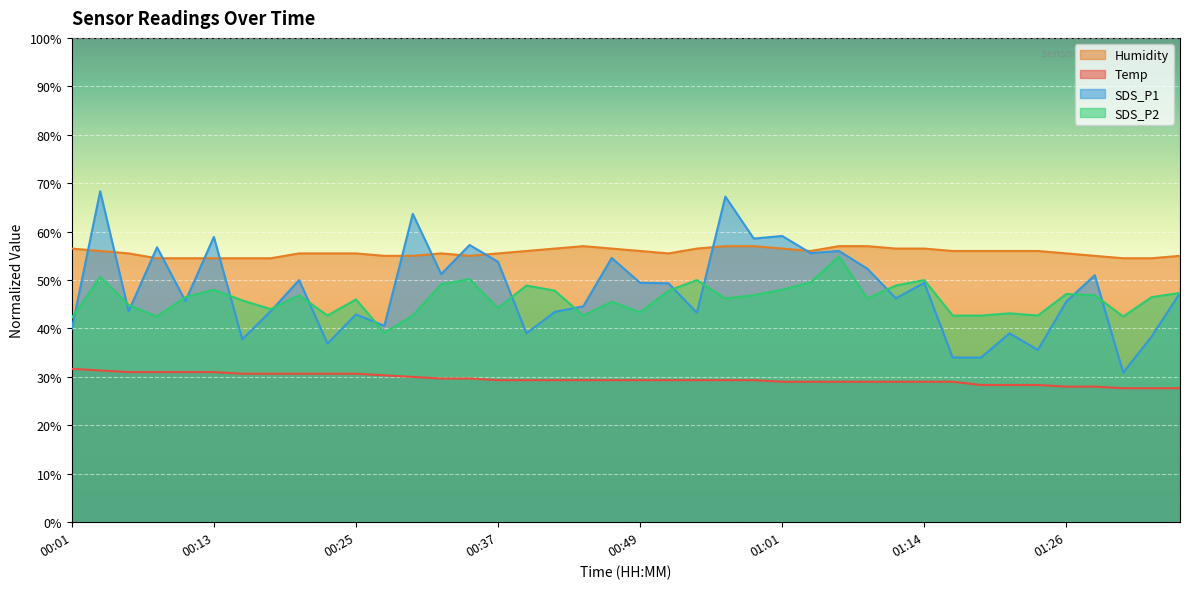

Reading right to left, transcribe all the data shown in this chart.

Temp: 01:35=27.7	01:33=27.7	01:31=27.7	01:28=28.0	01:26=28.0	01:23=28.3	01:21=28.3	01:18=28.3	01:16=29.0	01:14=29.0	01:11=29.0	01:09=29.0	01:06=29.0	01:04=29.0	01:01=29.0	00:59=29.3	00:56=29.3	00:54=29.3	00:52=29.3	00:49=29.3	00:47=29.3	00:44=29.3	00:42=29.3	00:39=29.3	00:37=29.3	00:35=29.7	00:32=29.7	00:30=30.0	00:27=30.3	00:25=30.7	00:22=30.7	00:20=30.7	00:18=30.7	00:15=30.7	00:13=31.0	00:10=31.0	00:08=31.0	00:05=31.0	00:03=31.3	00:01=31.7
Humidity: 01:35=55.0	01:33=54.5	01:31=54.5	01:28=55.0	01:26=55.5	01:23=56.0	01:21=56.0	01:18=56.0	01:16=56.0	01:14=56.5	01:11=56.5	01:09=57.0	01:06=57.0	01:04=56.0	01:01=56.5	00:59=57.0	00:56=57.0	00:54=56.5	00:52=55.5	00:49=56.0	00:47=56.5	00:44=57.0	00:42=56.5	00:39=56.0	00:37=55.5	00:35=55.0	00:32=55.5	00:30=55.0	00:27=55.0	00:25=55.5	00:22=55.5	00:20=55.5	00:18=54.5	00:15=54.5	00:13=54.5	00:10=54.5	00:08=54.5	00:05=55.5	00:03=56.0	00:01=56.5
SDS_P1: 01:35=47.3	01:33=38.3	01:31=30.9	01:28=51.0	01:26=45.6	01:23=35.6	01:21=39.0	01:18=34.0	01:16=34.0	01:14=49.4	01:11=46.2	01:09=52.3	01:06=56.0	01:04=55.6	01:01=59.1	00:59=58.6	00:56=67.2	00:54=43.2	00:52=49.3	00:49=49.4	00:47=54.6	00:44=44.6	00:42=43.4	00:39=39.0	00:37=53.8	00:35=57.2	00:32=51.2	00:30=63.7	00:27=40.6	00:25=42.9	00:22=36.9	00:20=50.0	00:18=43.6	00:15=37.8	00:13=58.9	00:10=45.7	00:08=56.8	00:05=43.6	00:03=68.3	00:01=39.9
SDS_P2: 01:35=47.3	01:33=46.5	01:31=42.5	01:28=46.9	01:26=47.1	01:23=42.7	01:21=43.1	01:18=42.7	01:16=42.7	01:14=50.0	01:11=48.9	01:09=46.2	01:06=54.9	01:04=49.5	01:01=48.0	00:59=46.9	00:56=46.2	00:54=50.0	00:52=47.8	00:49=43.3	00:47=45.5	00:44=42.7	00:42=47.8	00:39=48.9	00:37=44.2	00:35=50.2	00:32=49.1	00:30=42.7	00:27=39.1	00:25=46.0	00:22=42.7	00:20=46.9	00:18=44.0	00:15=45.8	00:13=48.0	00:10=46.5	00:08=42.5	00:05=44.9	00:03=50.7	00:01=42.2